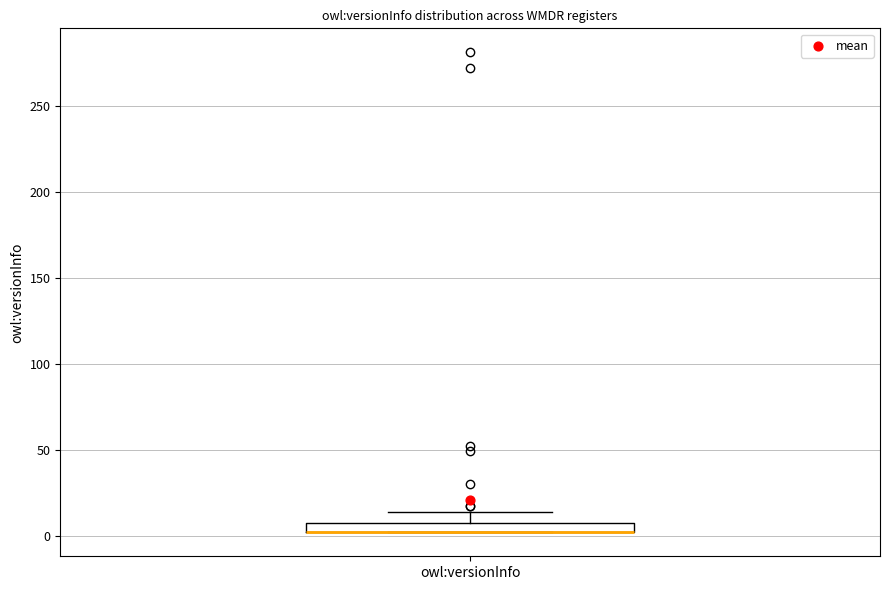

Where is the lower edge of the box for owl:versionInfo on the y-axis? The values are not printed on the chart, so give them approximately, as read against the axis.

0